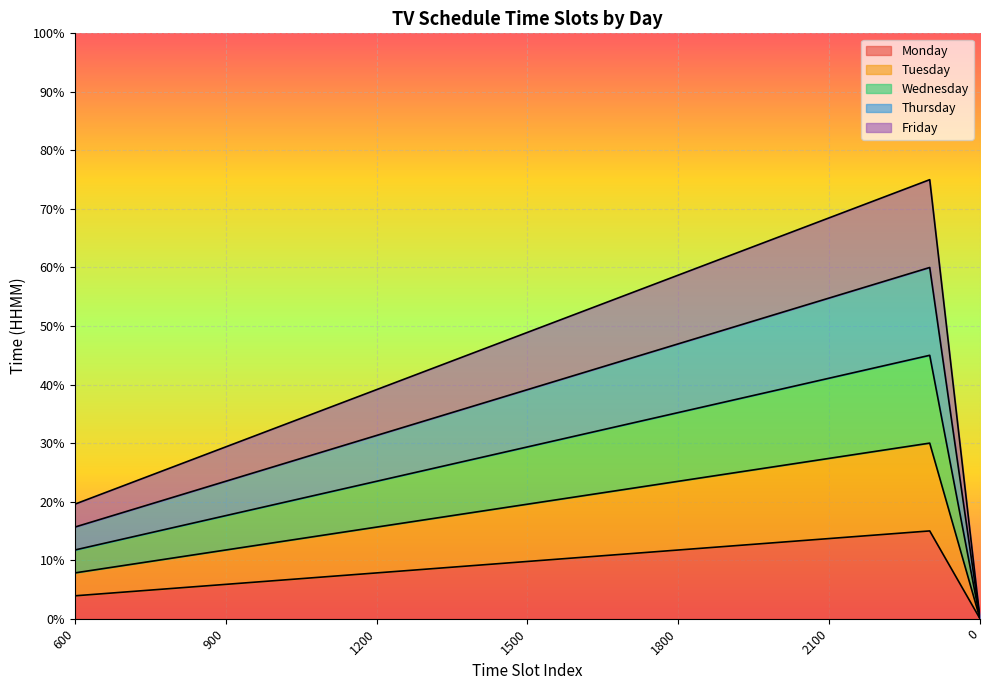

Does the chart display data point markers on the line(s)?

No